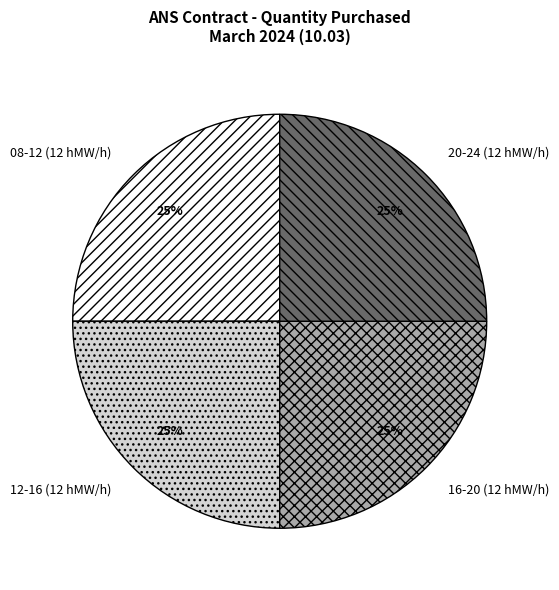

What is the ratio of the value at 16-20 (12 hMW/h) to the value at 20-24 (12 hMW/h)?

1.0